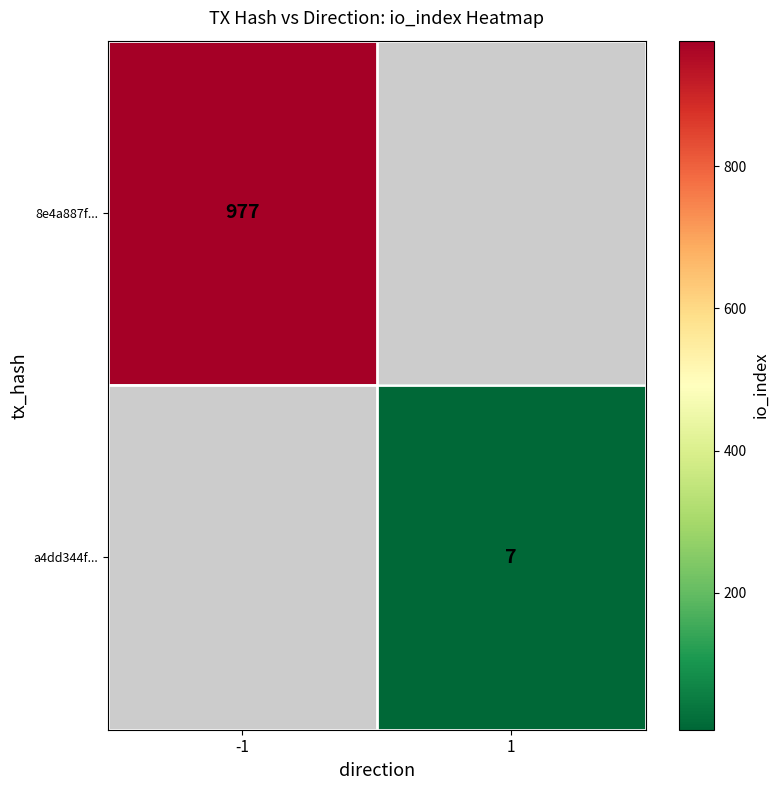

Is the value of 8e4a887f... at -1 greater than the value of a4dd344f... at 1?

Yes